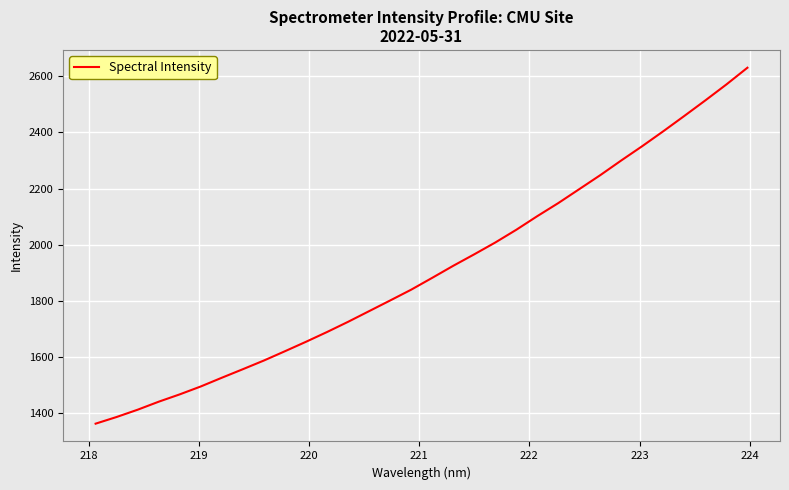

What is the maximum value shown in the chart?

2630.2